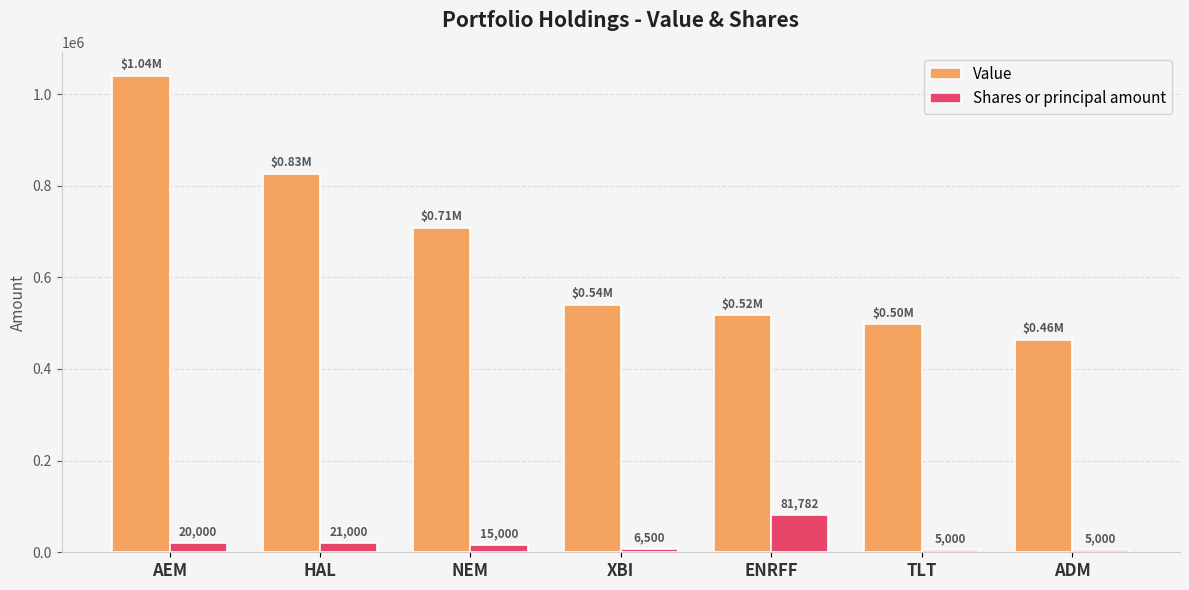

How many groups of bars are there?

7